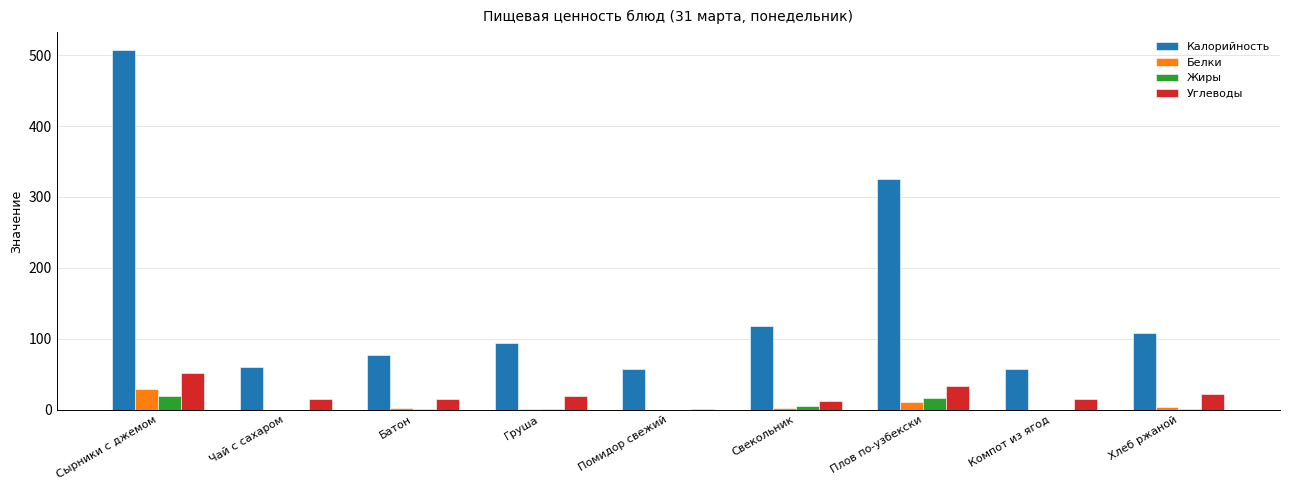

At which category is the sum across all series the highest?

Сырники с джемом